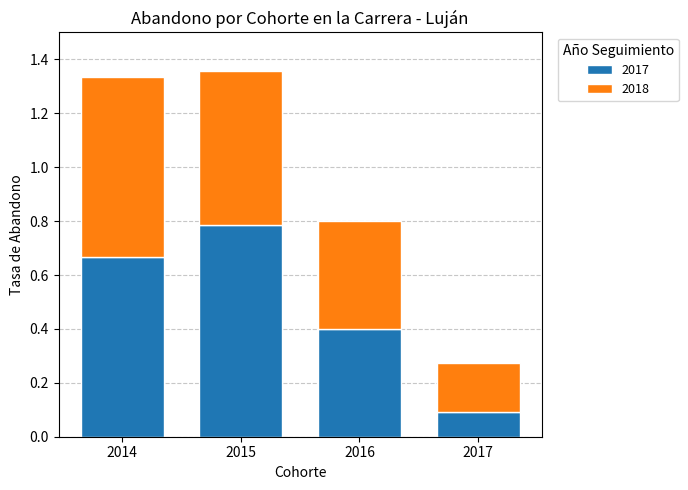

List the labels in order of 2017 value, largest first.

2015, 2014, 2016, 2017